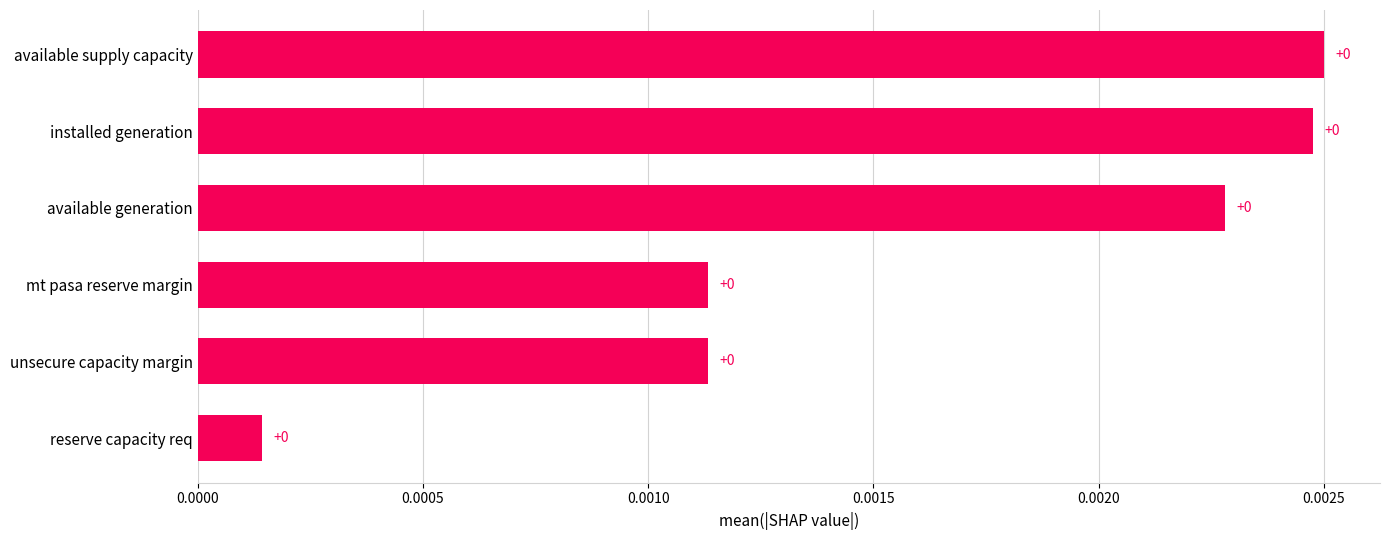

Is it true that the value at available supply capacity is 0.0?

True